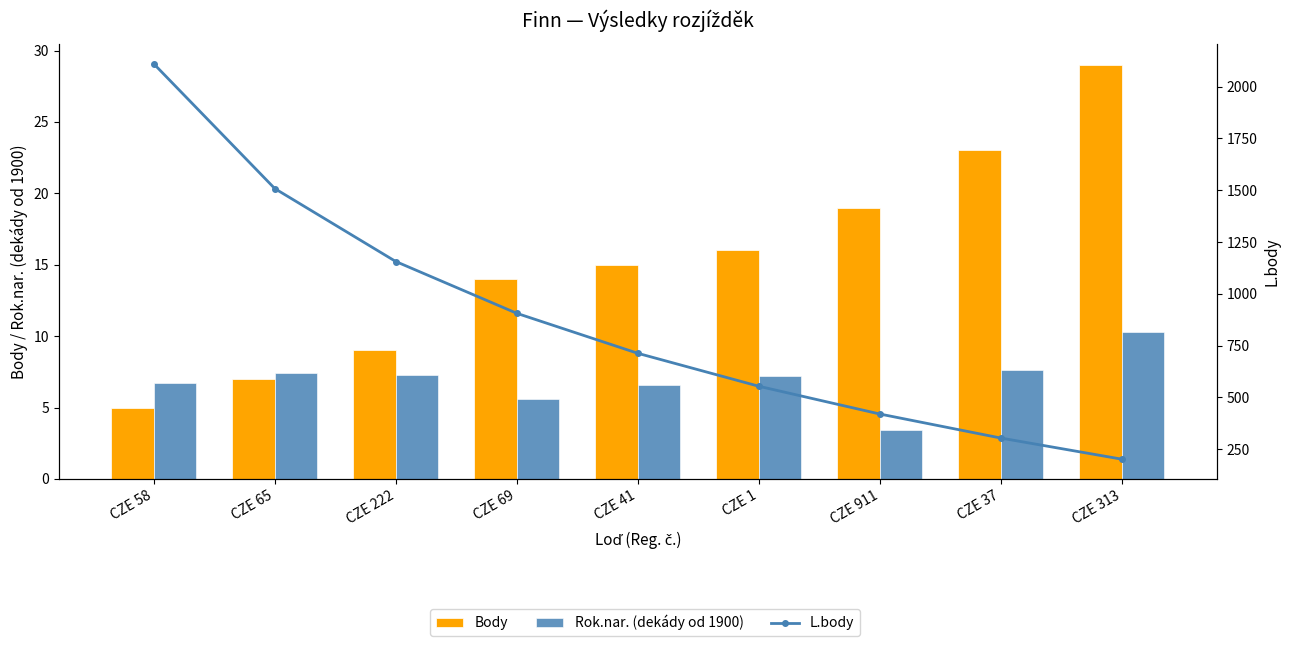

How many data points in Body are above 15?

4